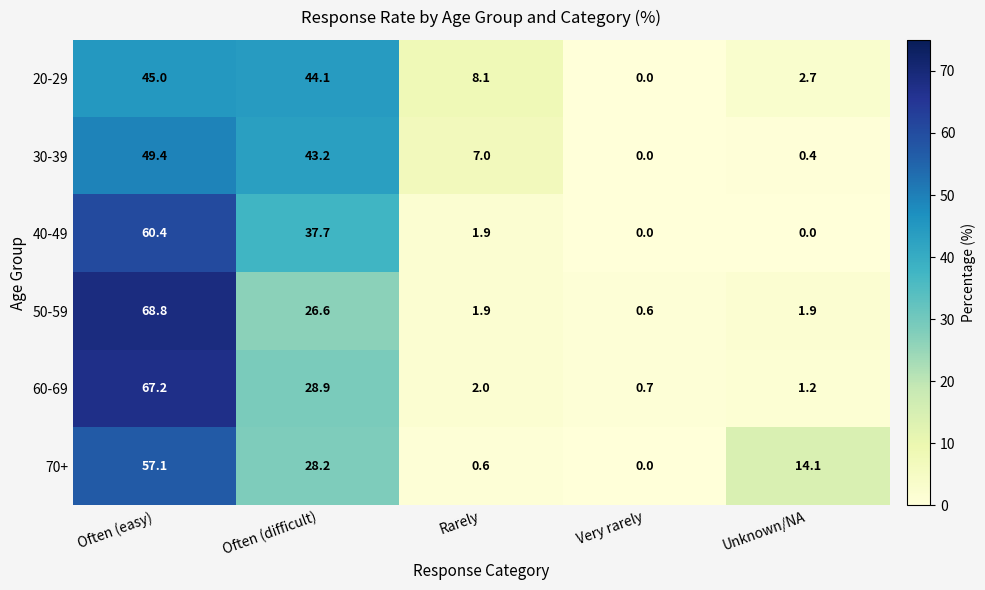

Which series has the widest spread of values?

50-59